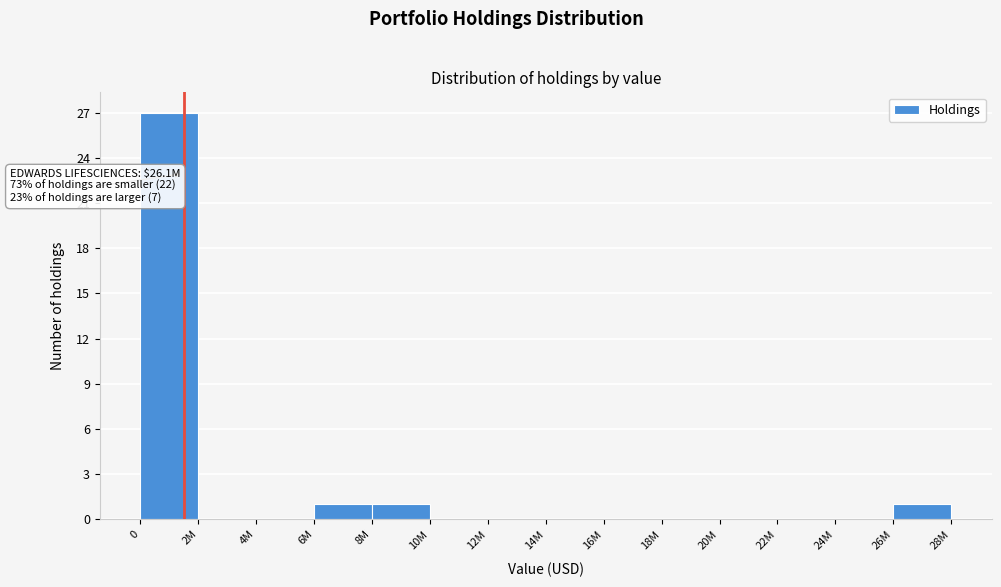

Reading right to left, list all the values displayed in this chart.

26M=1	24M=0	22M=0	20M=0	18M=0	16M=0	14M=0	12M=0	10M=0	8M=1	6M=1	4M=0	2M=0	0=27